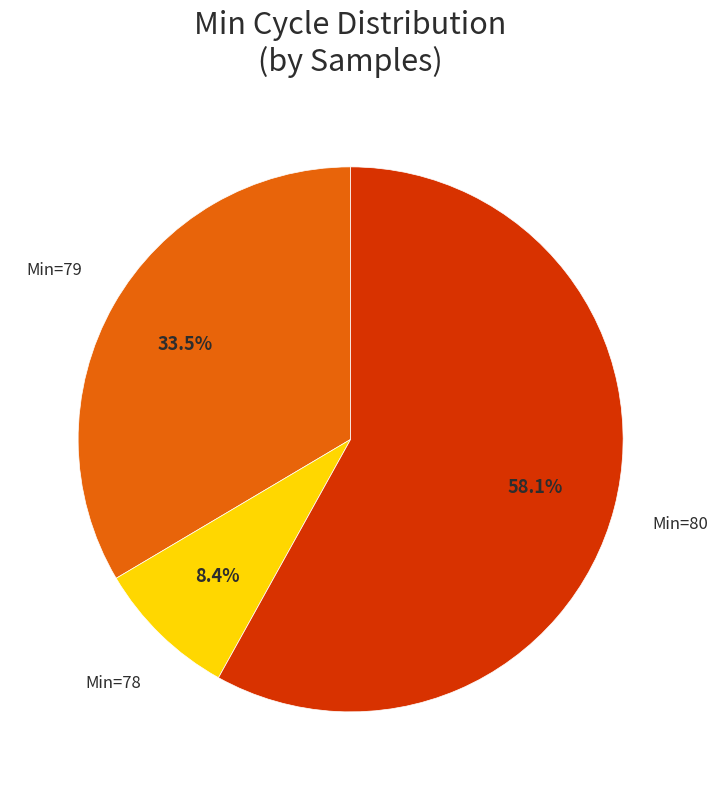

Does any single category account for the majority?

Yes